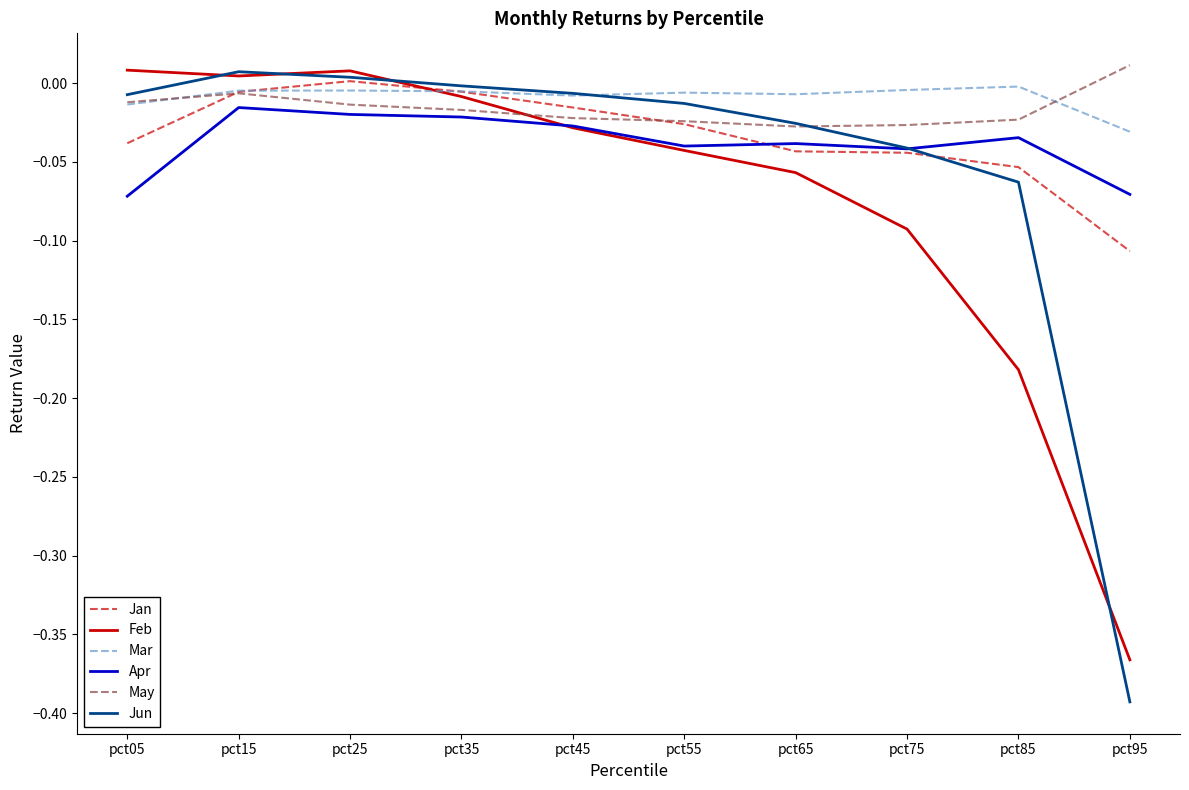

Which category has the lowest value in the Jan series?

pct95